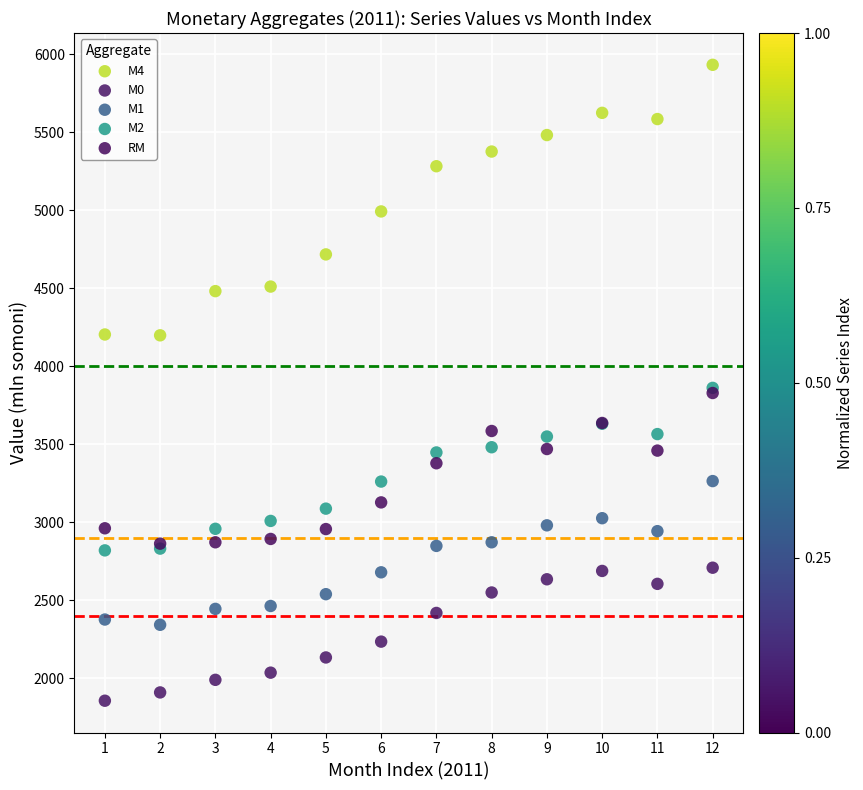

In the М4 series, what Y value is closest to 5065?

4992.8